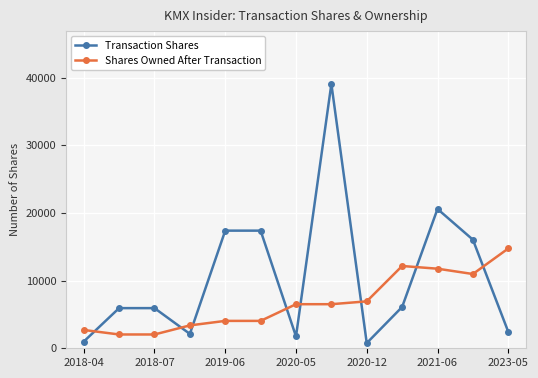

Rank the series by their maximum value, from highest to lowest.

Transaction Shares, Shares Owned After Transaction